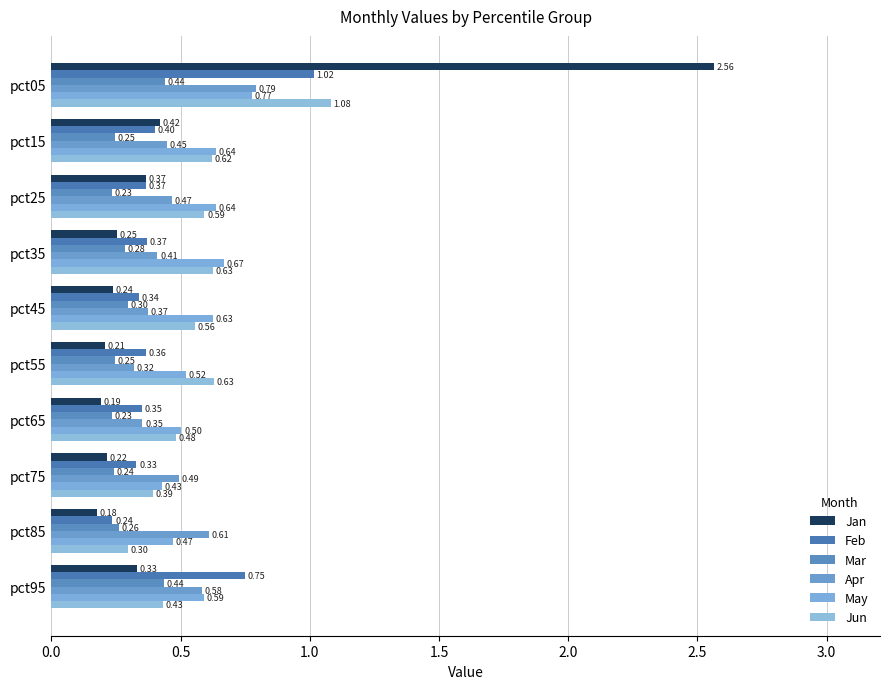

How many May values are between 0 and 1?

10